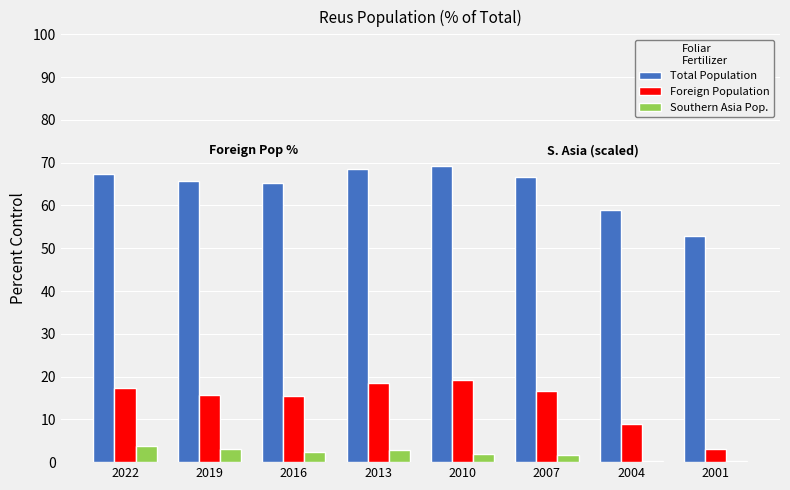

What value does the Total Population series have at 2007?

66.7